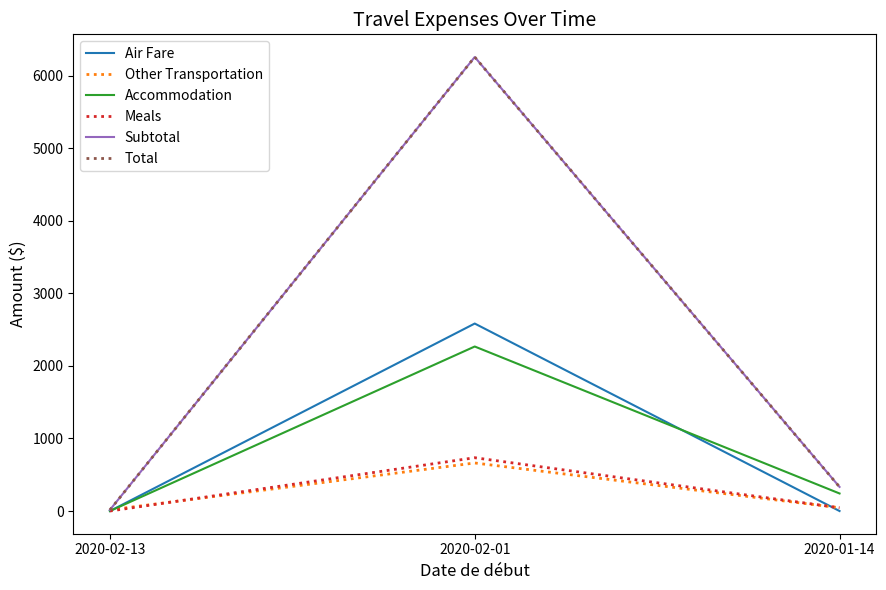

What value does the Other Transportation series have at 2020-02-01?

662.3